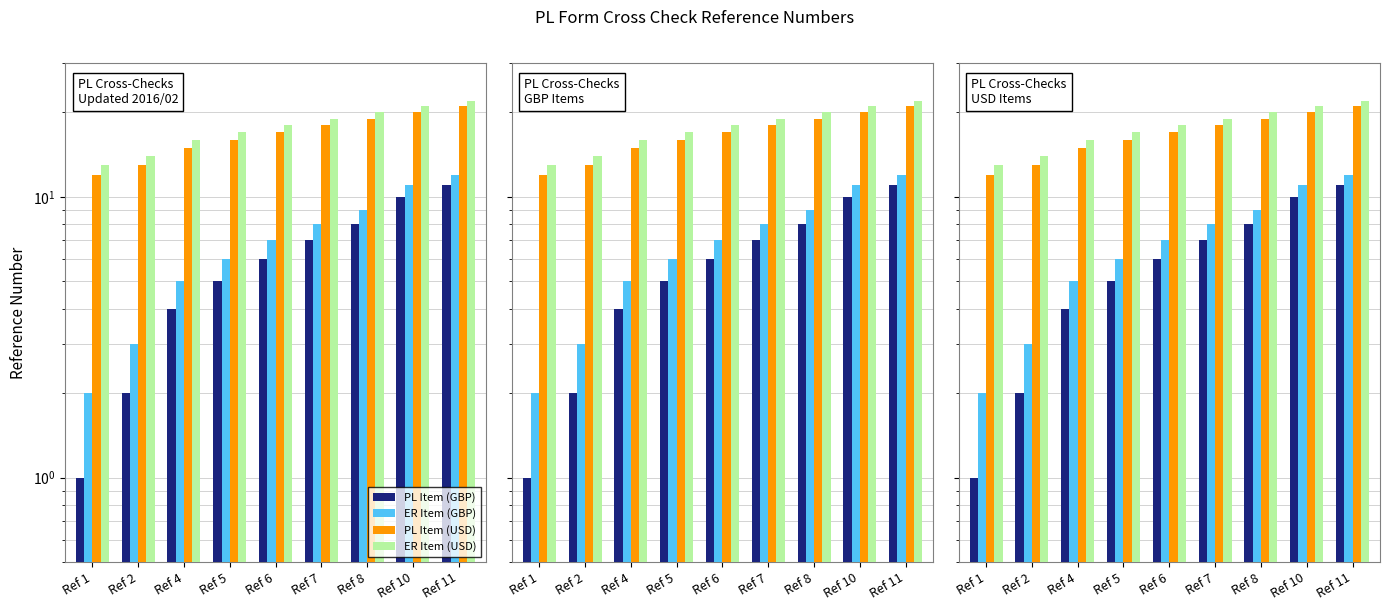

At which category is the sum across all series the highest?

Ref 11